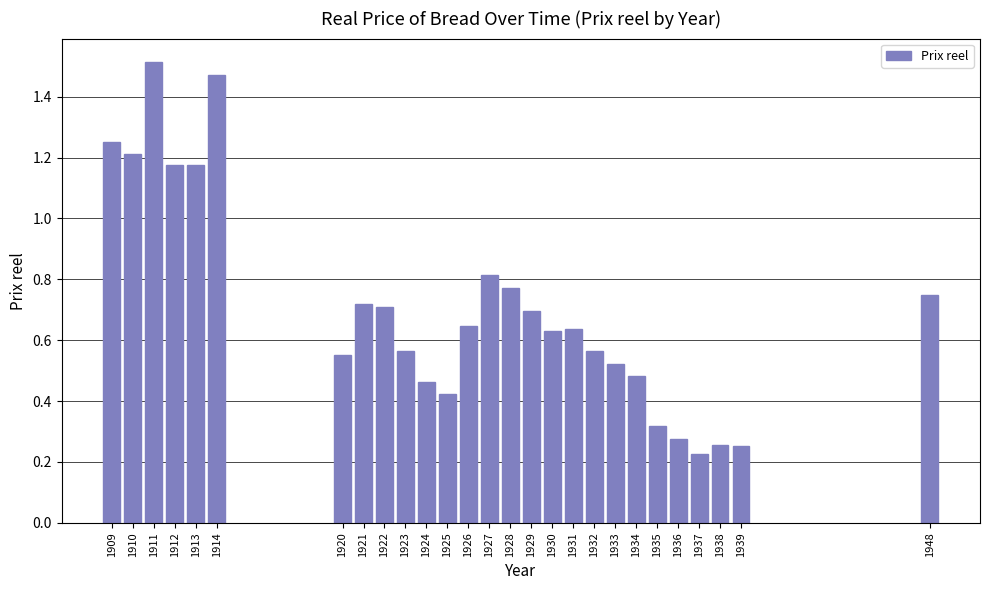

Between 1928 and 1936, which is larger?

1928